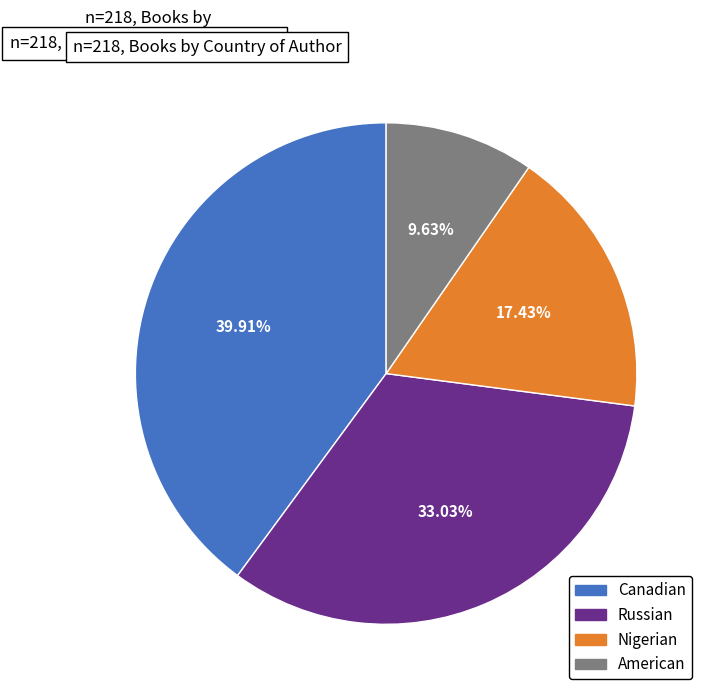

What percentage is the Canadian slice, to the nearest percent?

40%